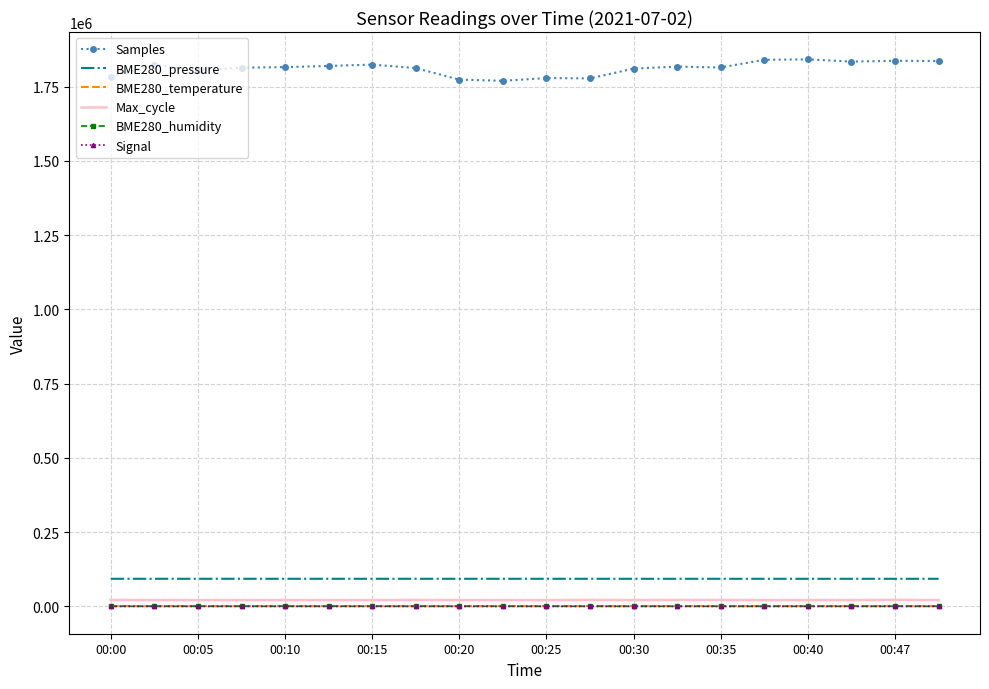

What are all the series names shown in the legend?

Samples, BME280_pressure, BME280_temperature, Max_cycle, BME280_humidity, Signal